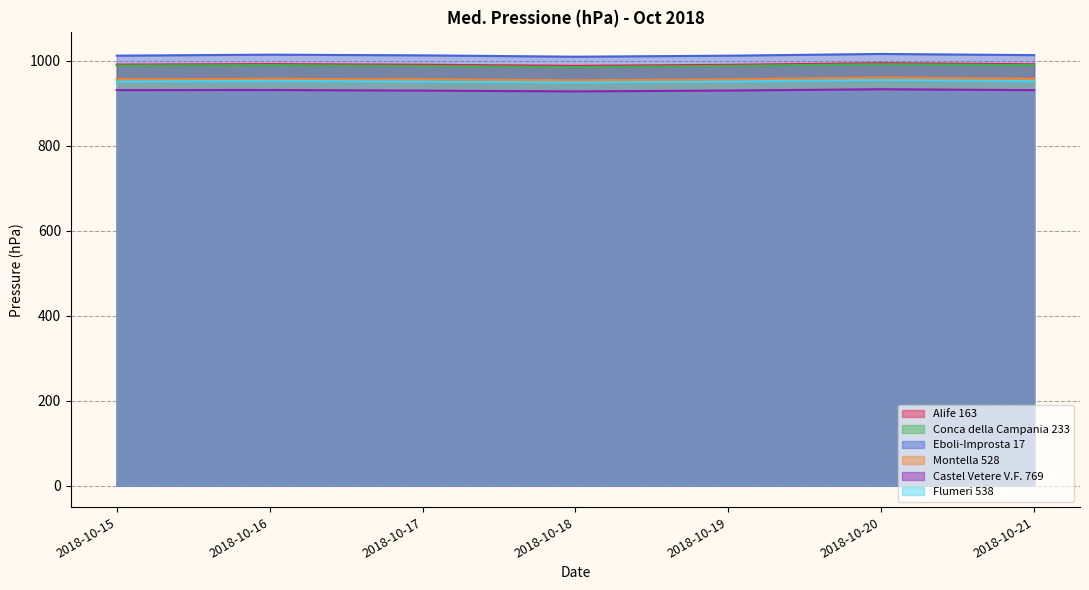

True or false: Conca della Campania 233 and Eboli-Improsta 17 cross at least once.

False